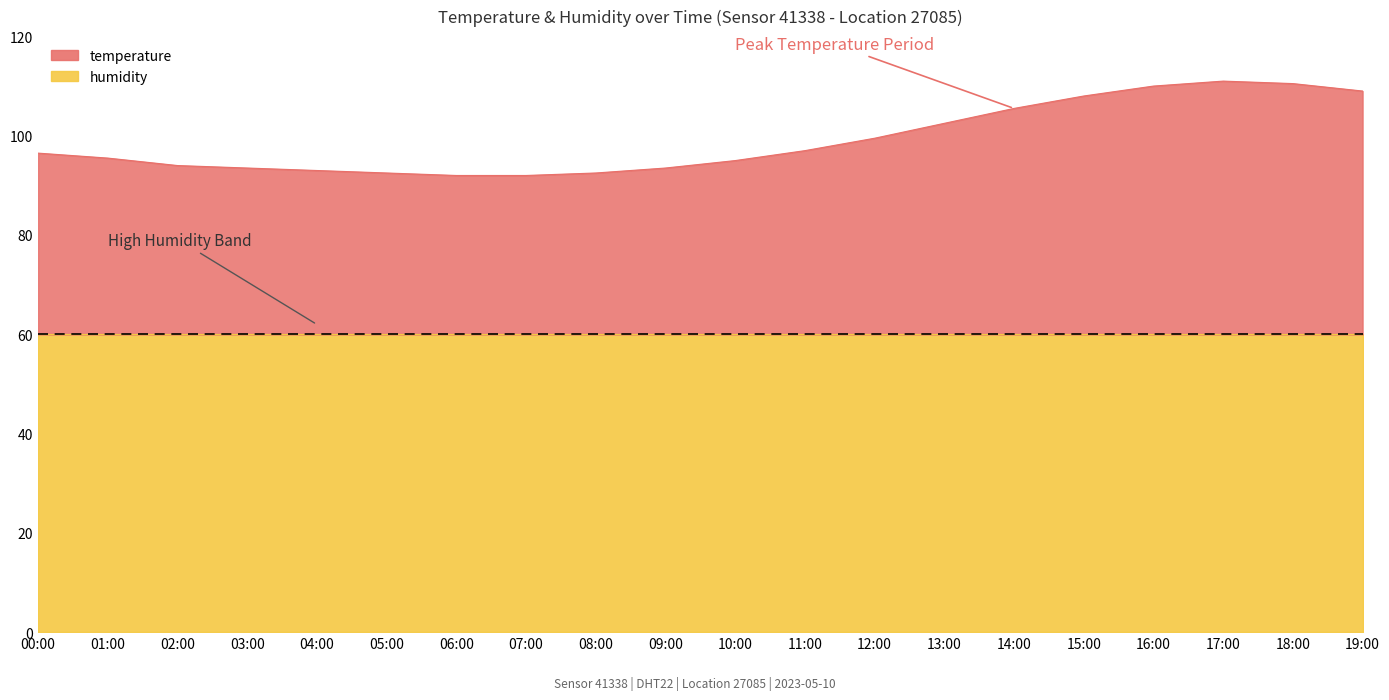

Rank the categories by value from lowest to highest.

06:00, 07:00, 05:00, 08:00, 04:00, 03:00, 09:00, 02:00, 10:00, 01:00, 00:00, 11:00, 12:00, 13:00, 14:00, 15:00, 19:00, 16:00, 18:00, 17:00